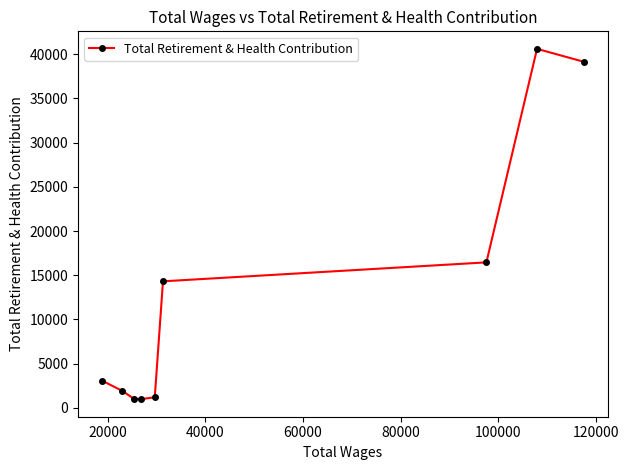

Is this an area chart (filled region under the line)?

No